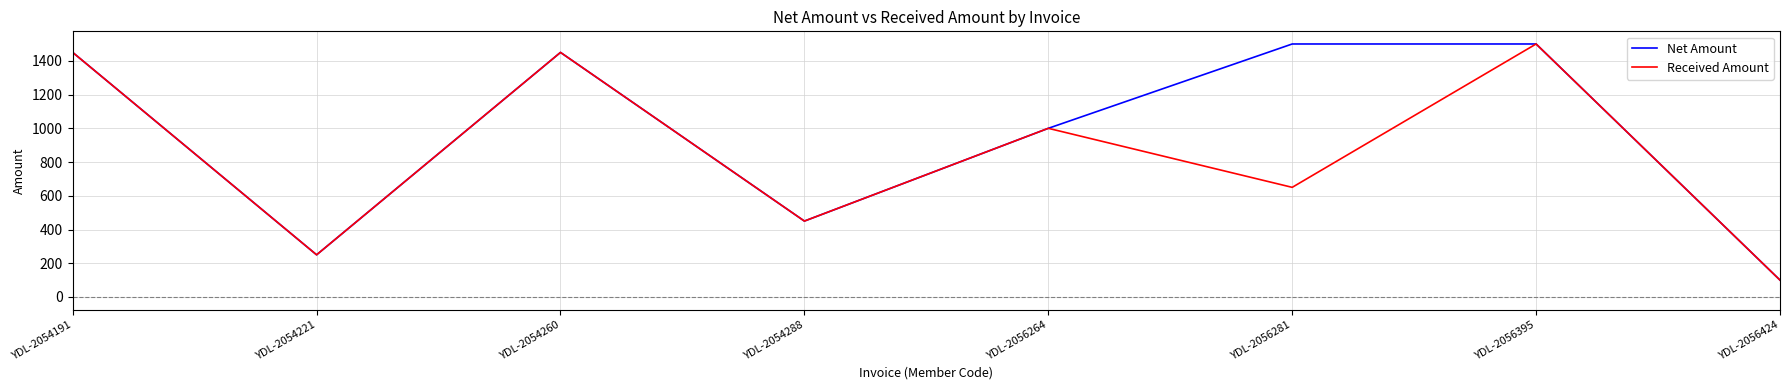

Rank the series by their average value, from lowest to highest.

Received Amount, Net Amount